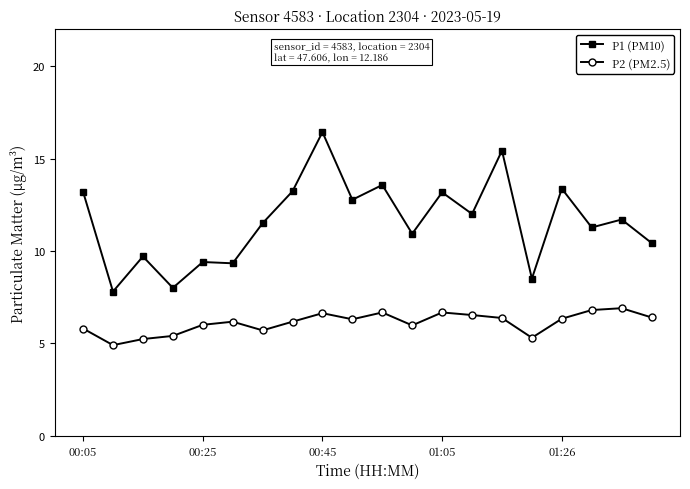

What is the maximum value for P2 (PM2.5)?

6.9